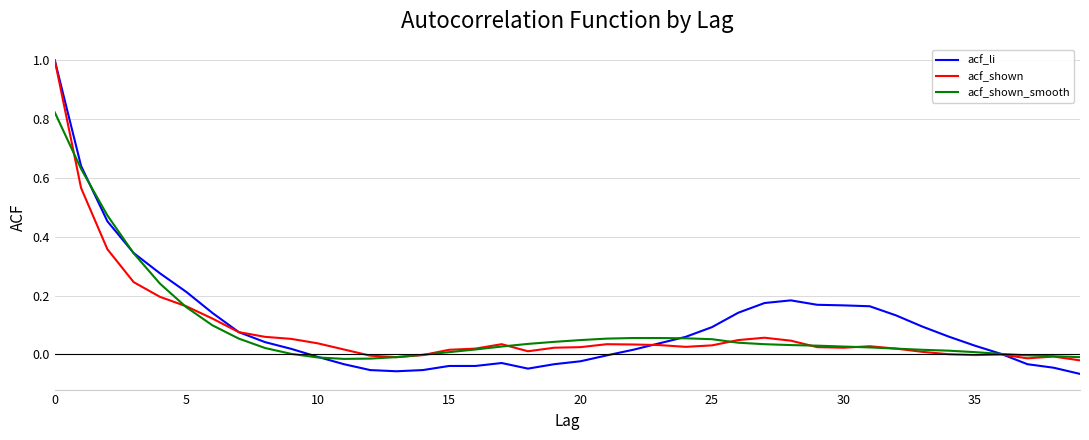

Which series has the largest range (max minus min)?

acf_li